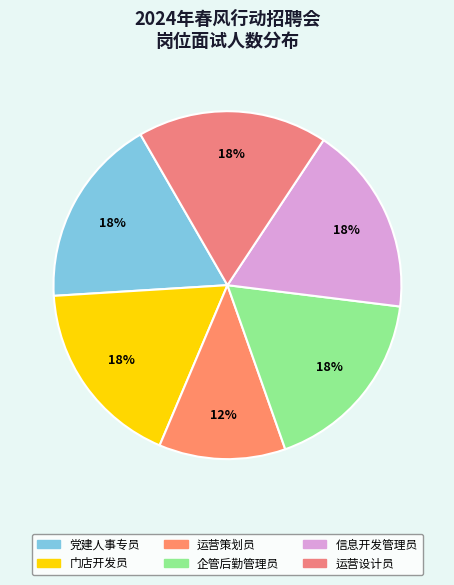

Is the sum of 运营策划员 and 党建人事专员 greater than half?

No